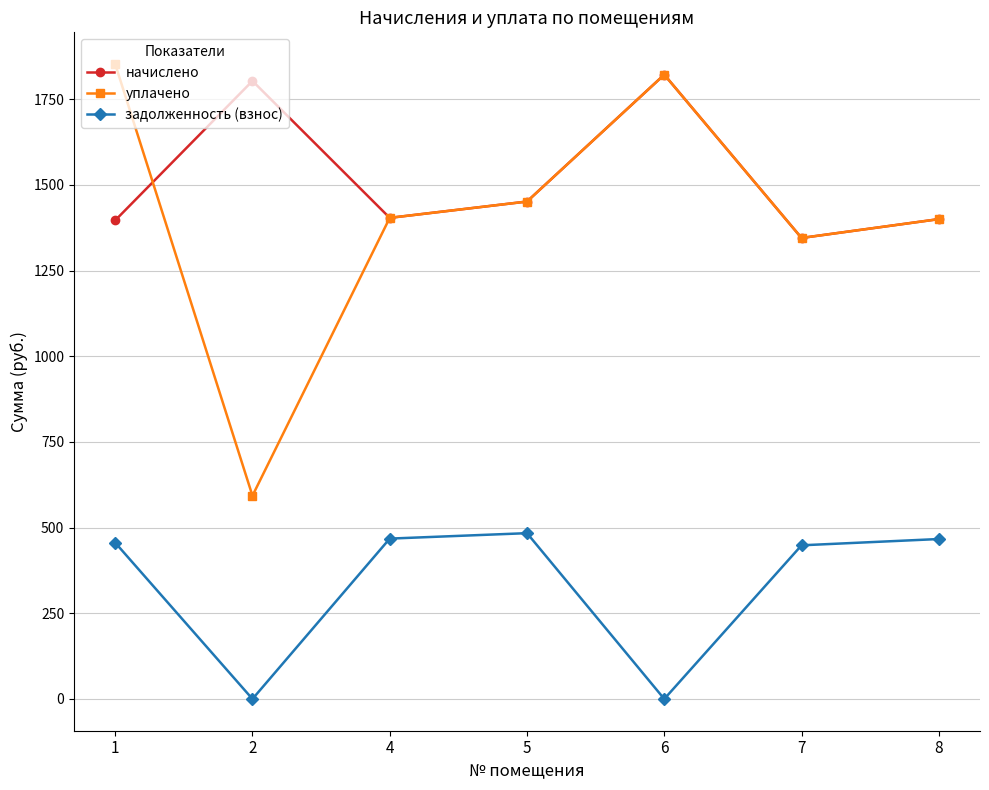

True or false: уплачено has a value of 387.2 at 7.

False